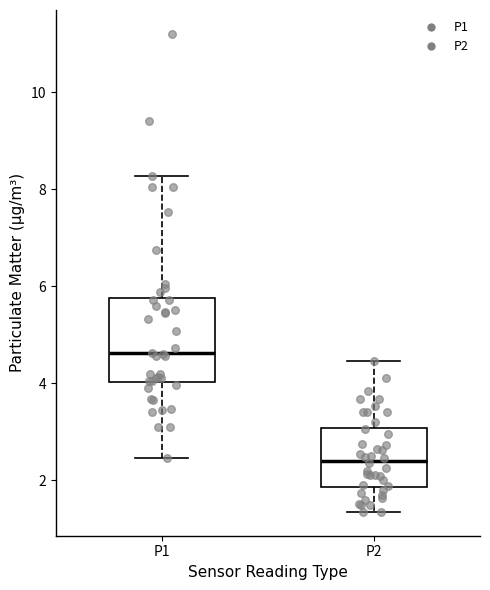

Where does the lower whisker of the box for P1 end on the y-axis? The values are not printed on the chart, so give them approximately, as read against the axis.

2.4